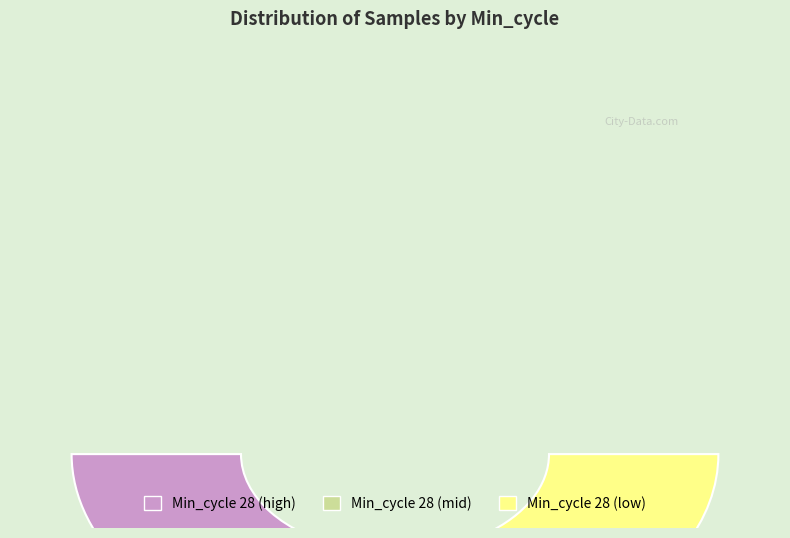

To the nearest percent, what is the combined percentage of 28 and 28?

20%